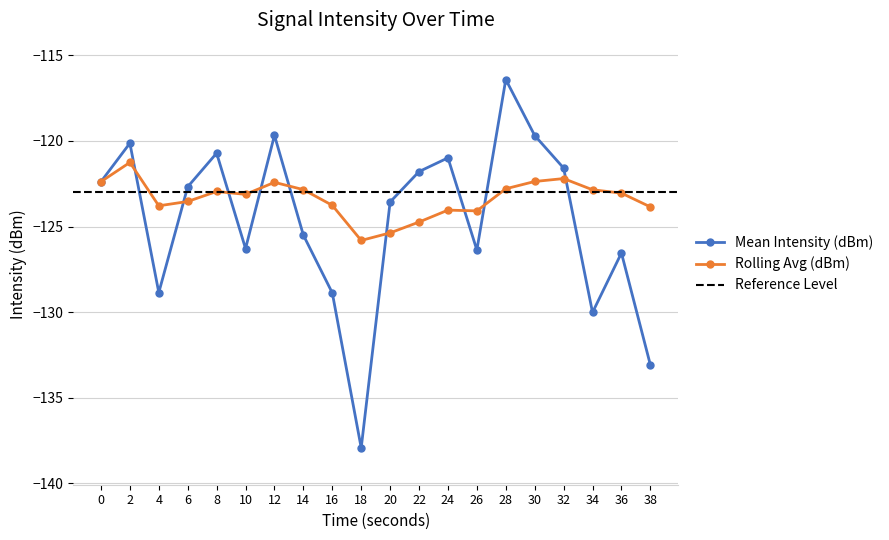

What is the approximate value of Rolling Avg (dBm) at 36?

-123.0